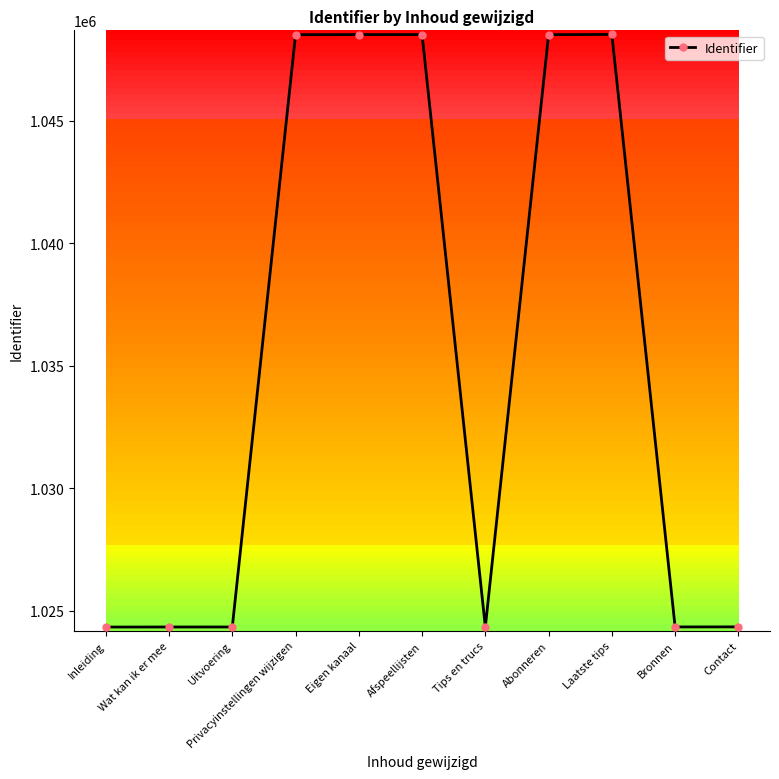

True or false: the data has more than 0 interior local peaks.

True